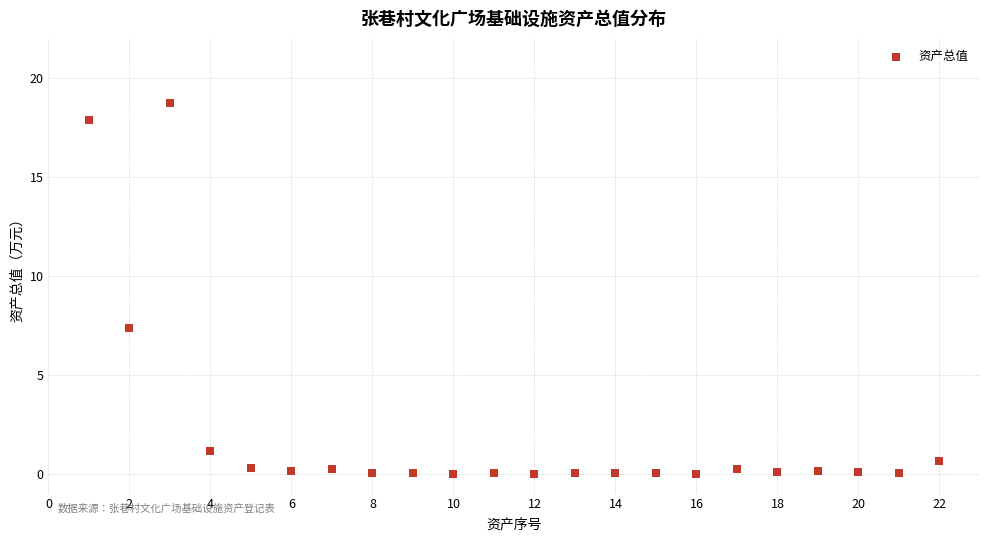

What is the range of X values (max minus min)?

21.0